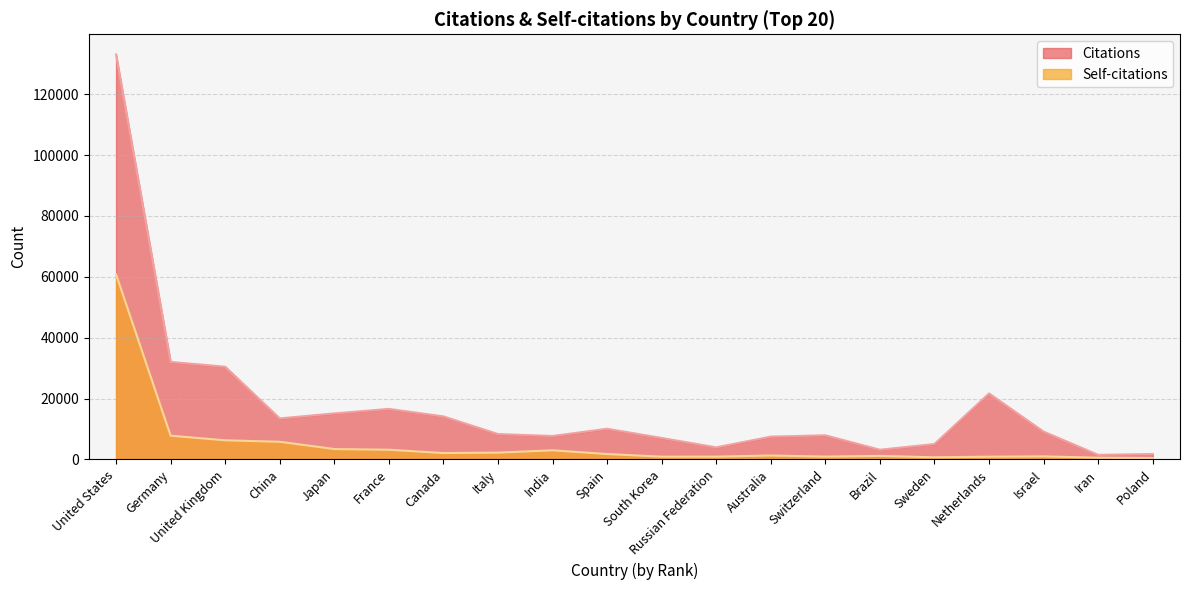

What is the minimum value shown in the chart?

434